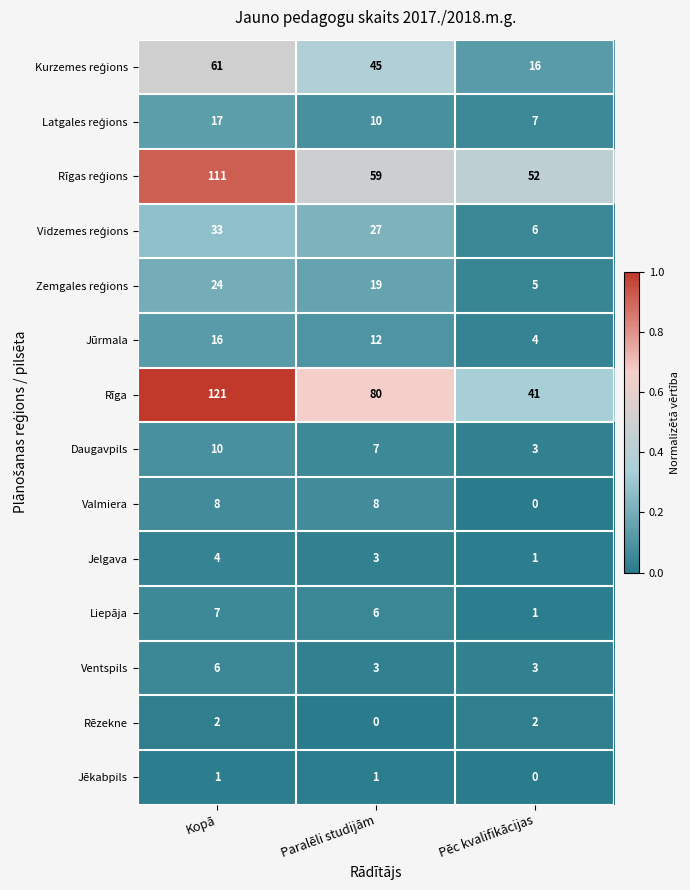

What is the sum of all Daugavpils values?

20